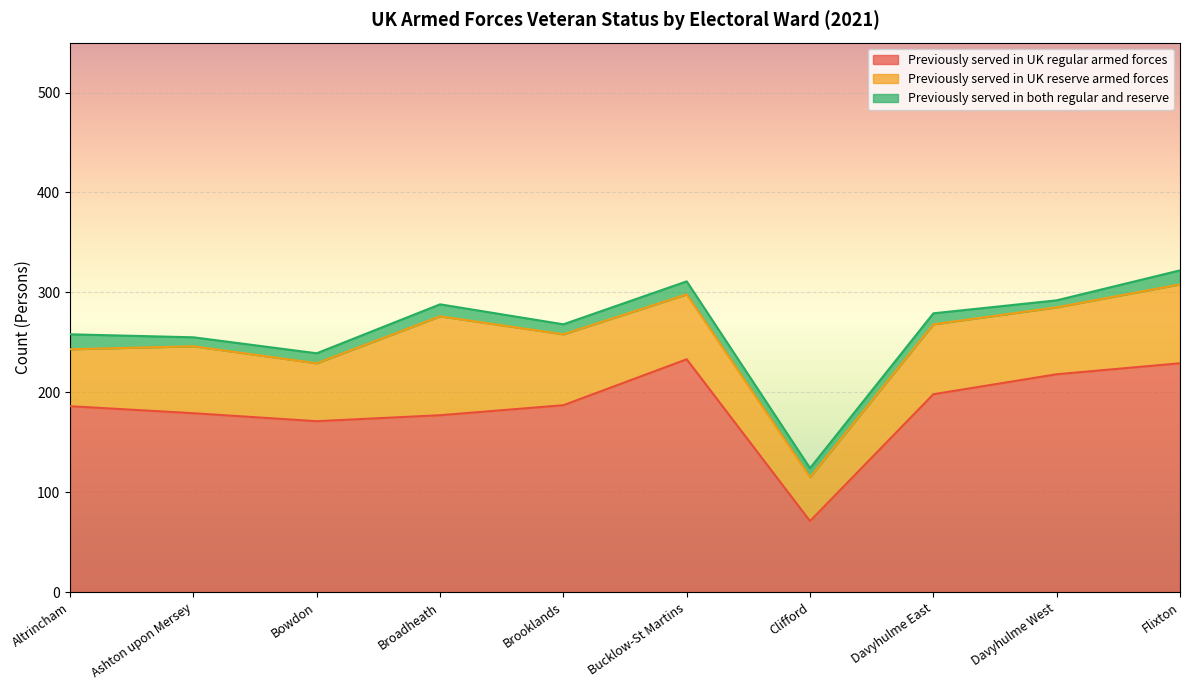

How many data points does each series have?

10